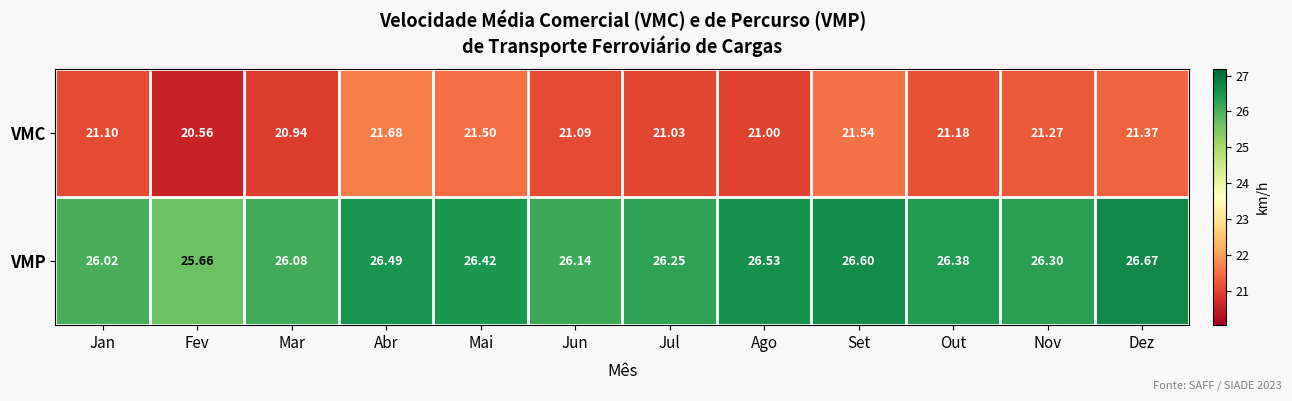

Count the number of data series in this chart.

2